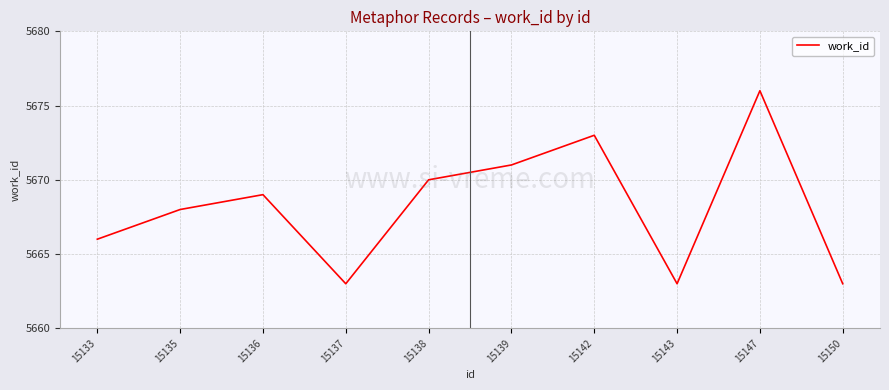

What is the sum of the values at 15137 and 15150?

11326